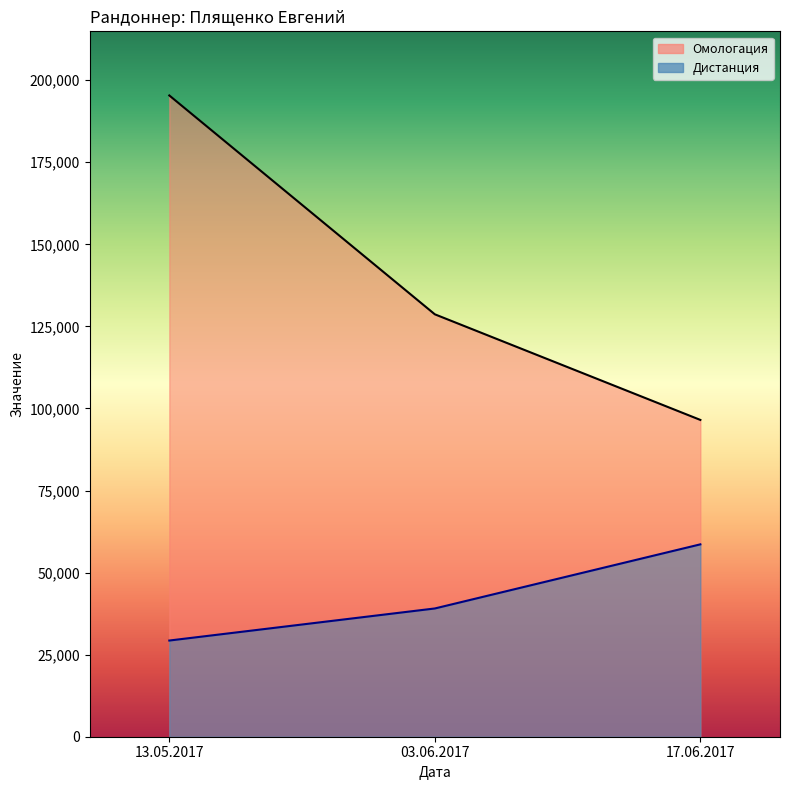

Which label corresponds to the smallest value in the chart?

13.05.2017